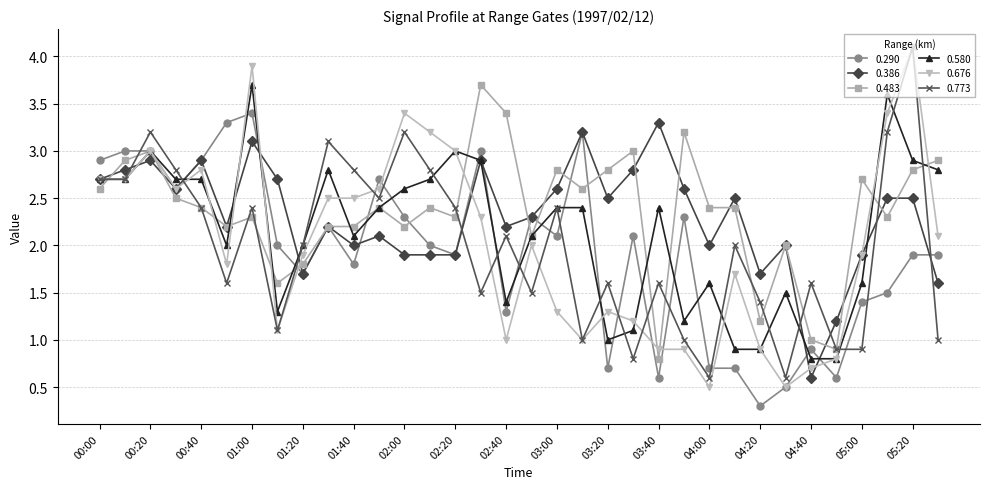

Which series has the largest total across all categories?

0.483